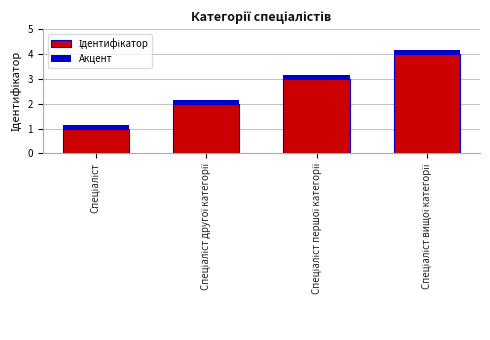

How many bars are there in total?

4